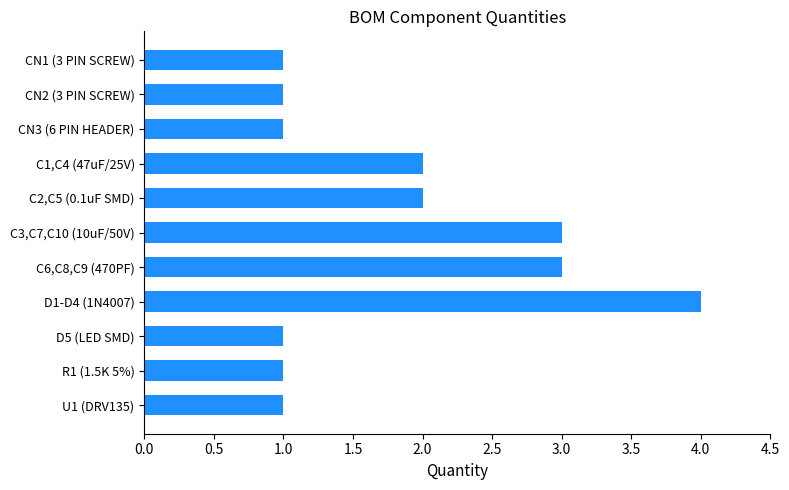

Reading top to bottom, extract all data points from this chart.

1	1	1	2	2	3	3	4	1	1	1